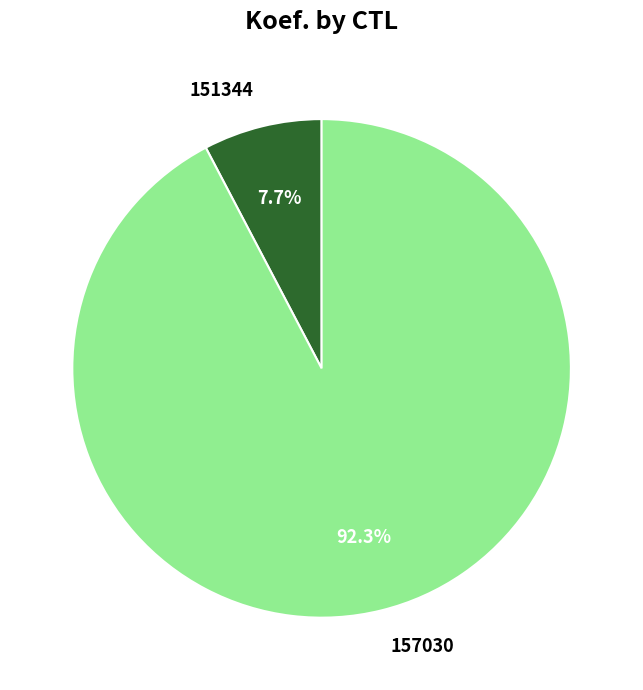

Approximately how many times larger is the value at 157030 compared to 151344?

12.0